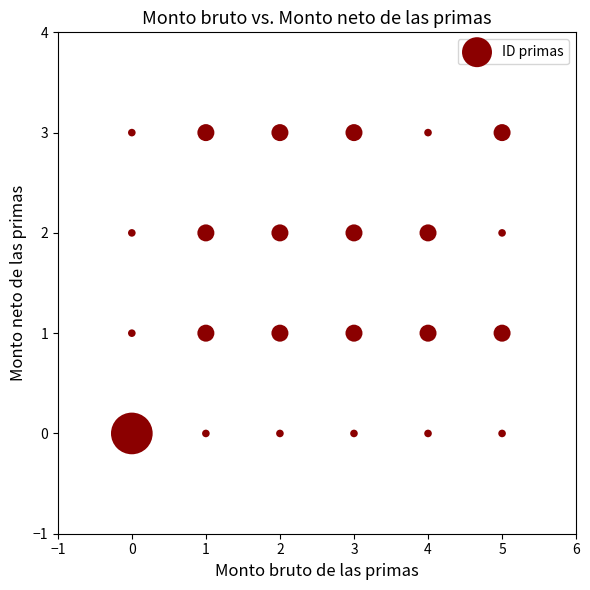

What is the range of X values (max minus min)?

5